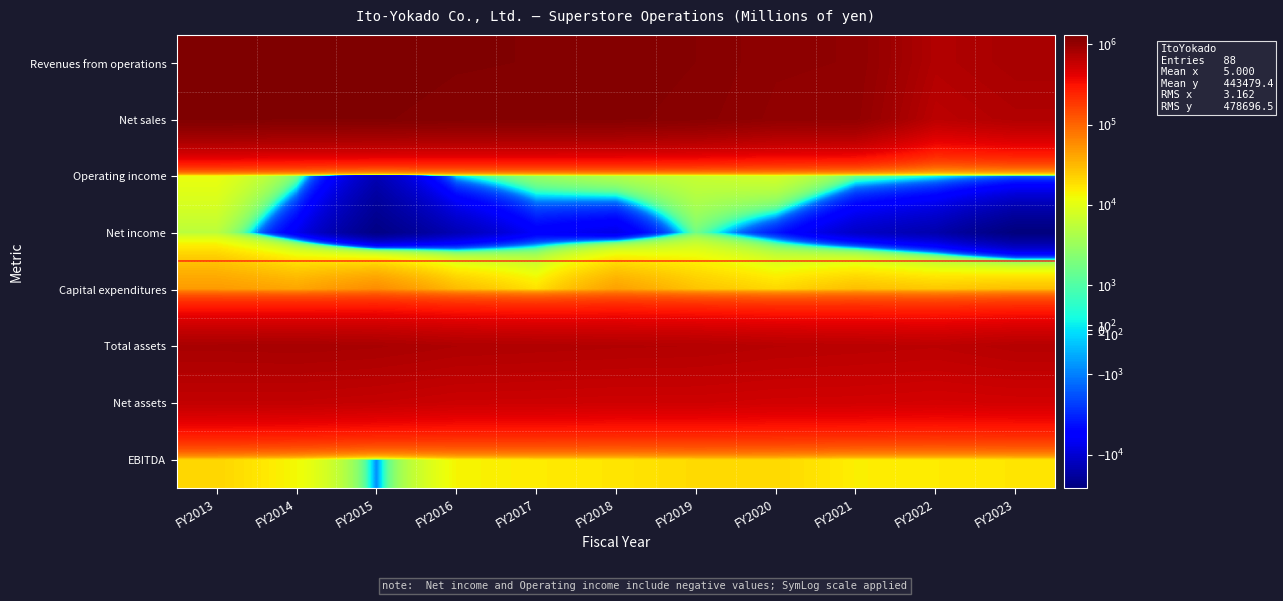

What is the difference between the maximum and minimum values in the Net sales series?

626364